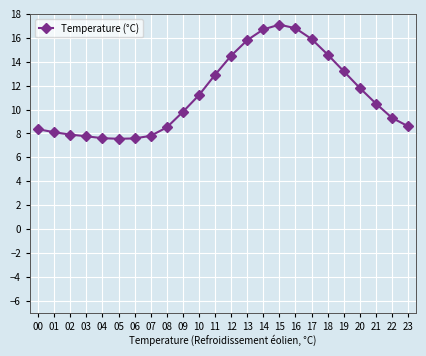

At which category does the chart reach its peak across all series?

15